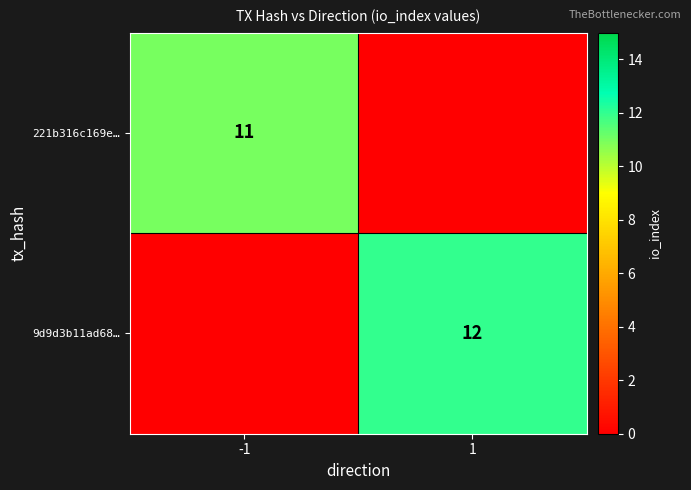

Which has a higher value, -1 or 1?

-1